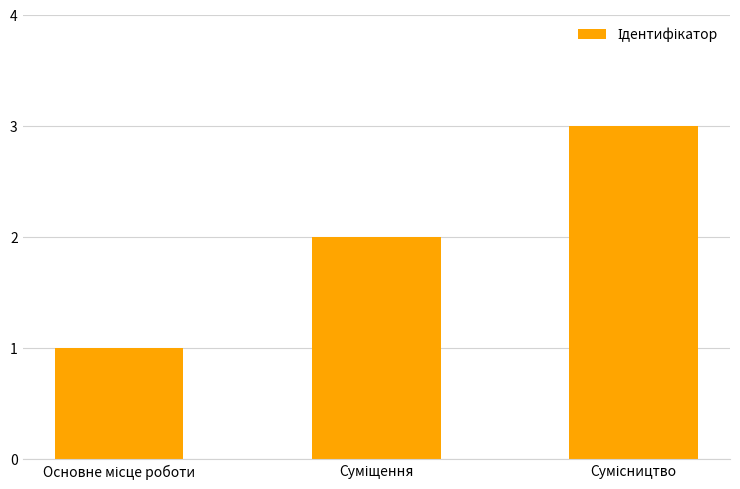

What is the maximum value shown in the chart?

3